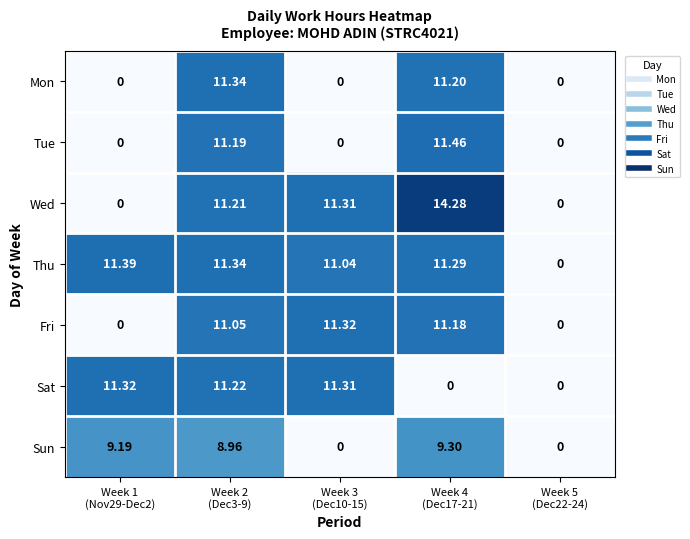

Which series has the widest spread of values?

Wed